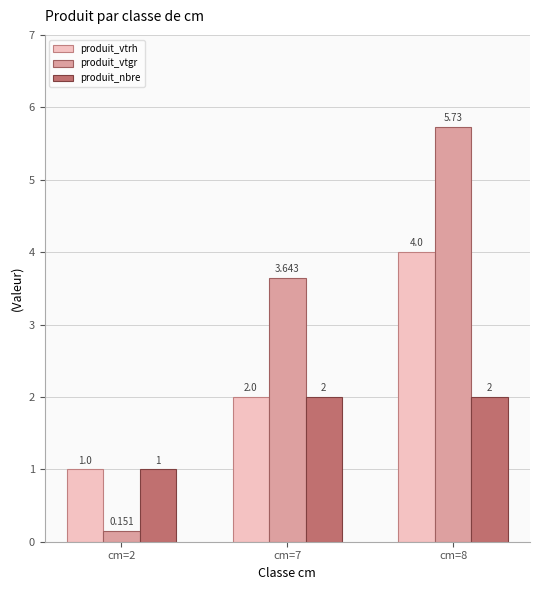

Which series changed the most between cm=2 and cm=8?

produit_vtgr